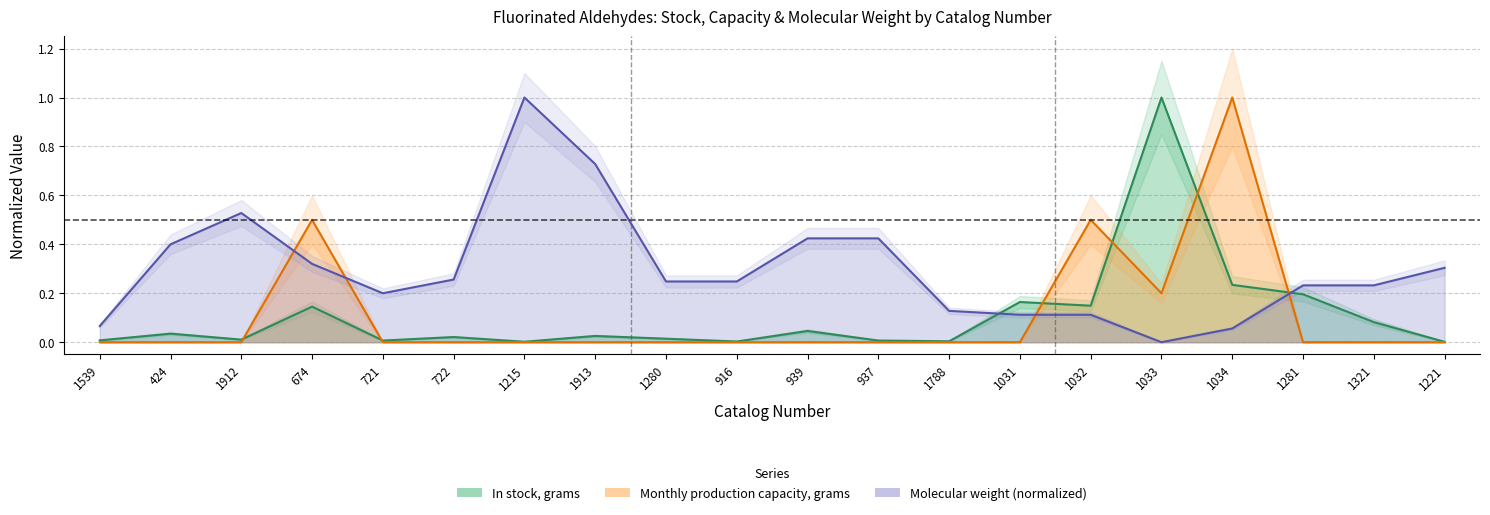

Reading right to left, transcribe all the data shown in this chart.

In stock, grams: 0.0	0.1	0.2	0.2	1.0	0.1	0.2	0.0	0.0	0.0	0.0	0.0	0.0	0.0	0.0	0.0	0.1	0.0	0.0	0.0
Monthly production capacity, grams: 0.0	0.0	0.0	1.0	0.2	0.5	0.0	0.0	0.0	0.0	0.0	0.0	0.0	0.0	0.0	0.0	0.5	0.0	0.0	0.0
Molecular weight: 0.3	0.2	0.2	0.1	0.0	0.1	0.1	0.1	0.4	0.4	0.2	0.2	0.7	1.0	0.3	0.2	0.3	0.5	0.4	0.1